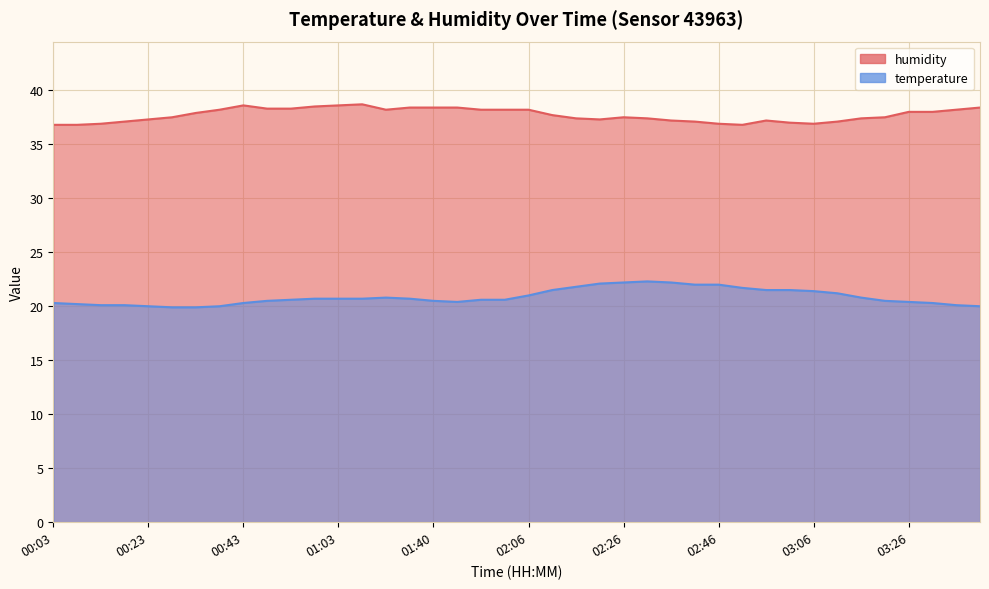

At which label does humidity first exceed 37?

00:18